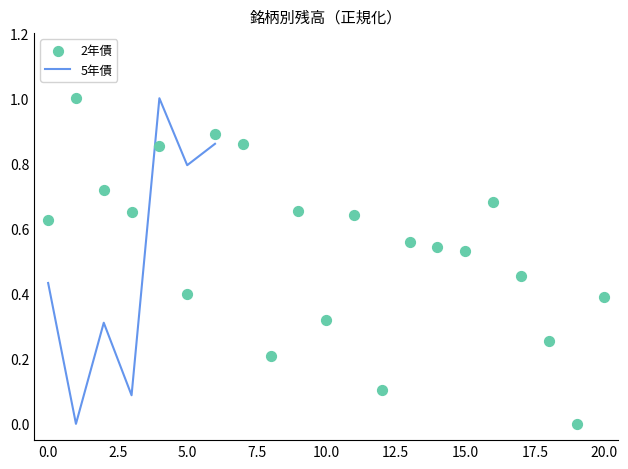

Between 5.0 and 18, which is larger?

5.0